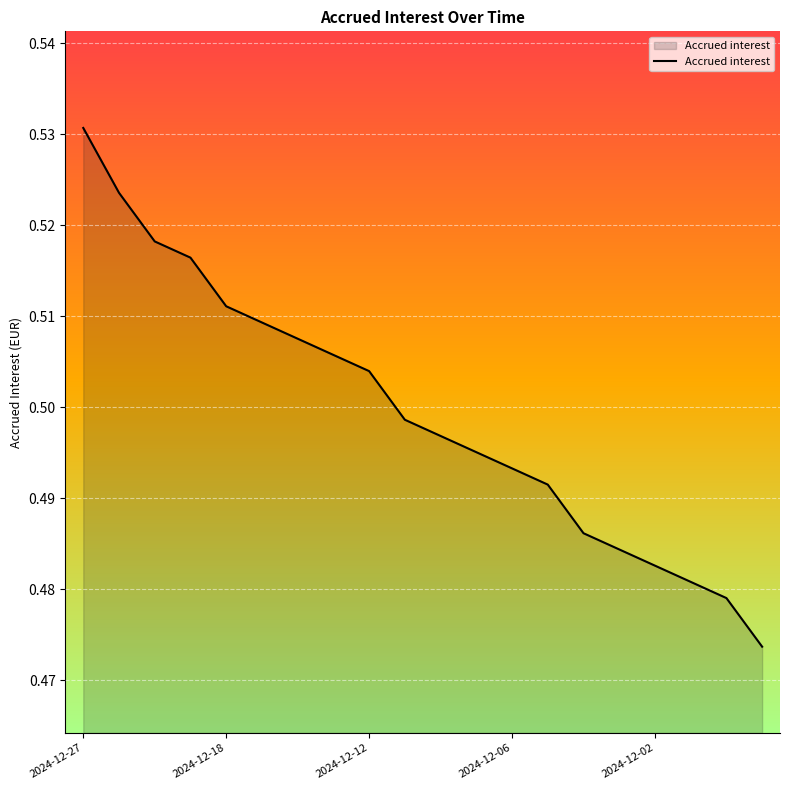

At which category does the chart reach its minimum across all series?

19